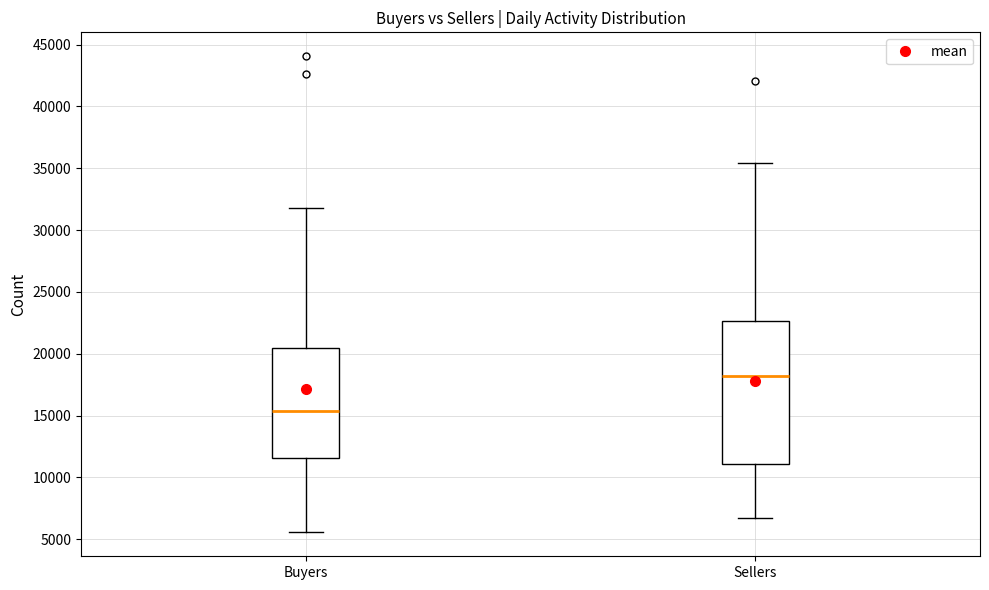

Reading left to right, transcribe this box plot: for each box, give where its median line is, the range the box spans, and where its two whiskers end, as read against the y-axis. The values are not printed on the chart, so give them approximately, as read against the axis.

Buyers: median 15500, box 11500 to 20500, whiskers 5500 to 32000
Sellers: median 18000, box 11000 to 22500, whiskers 6500 to 35500